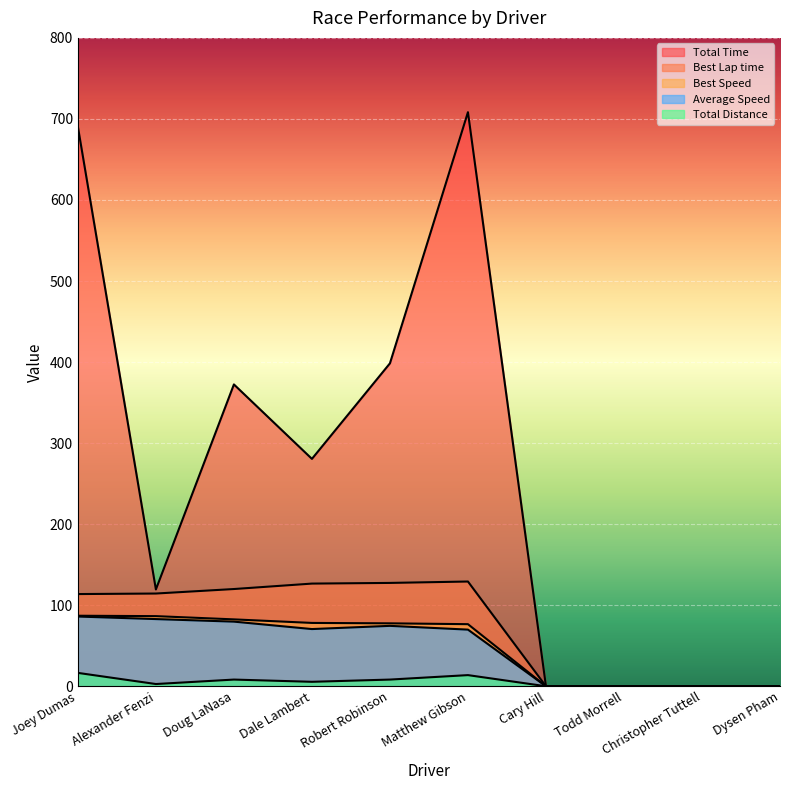

Reading left to right, extract all data points from this chart.

Total Time: Joey Dumas=690.4	Alexander Fenzi=119.4	Doug LaNasa=372.4	Dale Lambert=280.6	Robert Robinson=398.4	Matthew Gibson=708.3	Cary Hill=0.0	Todd Morrell=0.0	Christopher Tuttell=0.0	Dysen Pham=0.0
Best Lap time: Joey Dumas=113.8	Alexander Fenzi=114.4	Doug LaNasa=120.0	Dale Lambert=126.7	Robert Robinson=127.5	Matthew Gibson=129.2	Cary Hill=0.0	Todd Morrell=0.0	Christopher Tuttell=0.0	Dysen Pham=0.0
Best Speed: Joey Dumas=87.0	Alexander Fenzi=86.5	Doug LaNasa=82.5	Dale Lambert=78.1	Robert Robinson=77.6	Matthew Gibson=76.6	Cary Hill=0.0	Todd Morrell=0.0	Christopher Tuttell=0.0	Dysen Pham=0.0
Average Speed: Joey Dumas=86.0	Alexander Fenzi=82.9	Doug LaNasa=79.7	Dale Lambert=70.6	Robert Robinson=74.5	Matthew Gibson=69.9	Cary Hill=0.0	Todd Morrell=0.0	Christopher Tuttell=0.0	Dysen Pham=0.0
Total Distance: Joey Dumas=16.5	Alexander Fenzi=2.8	Doug LaNasa=8.2	Dale Lambert=5.5	Robert Robinson=8.2	Matthew Gibson=13.8	Cary Hill=0.0	Todd Morrell=0.0	Christopher Tuttell=0.0	Dysen Pham=0.0